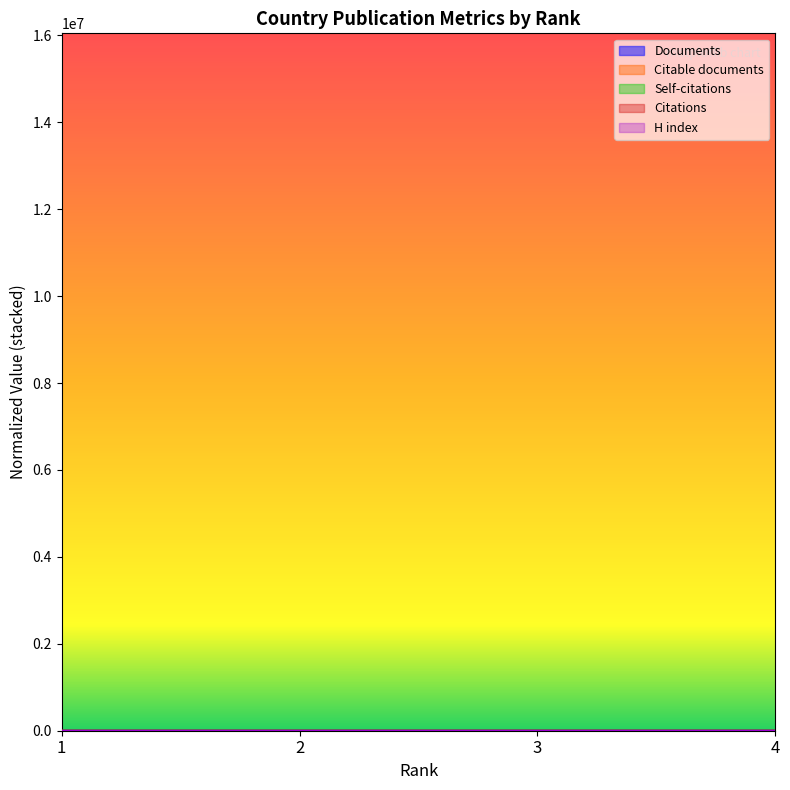

How many categories are shown in the chart?

4